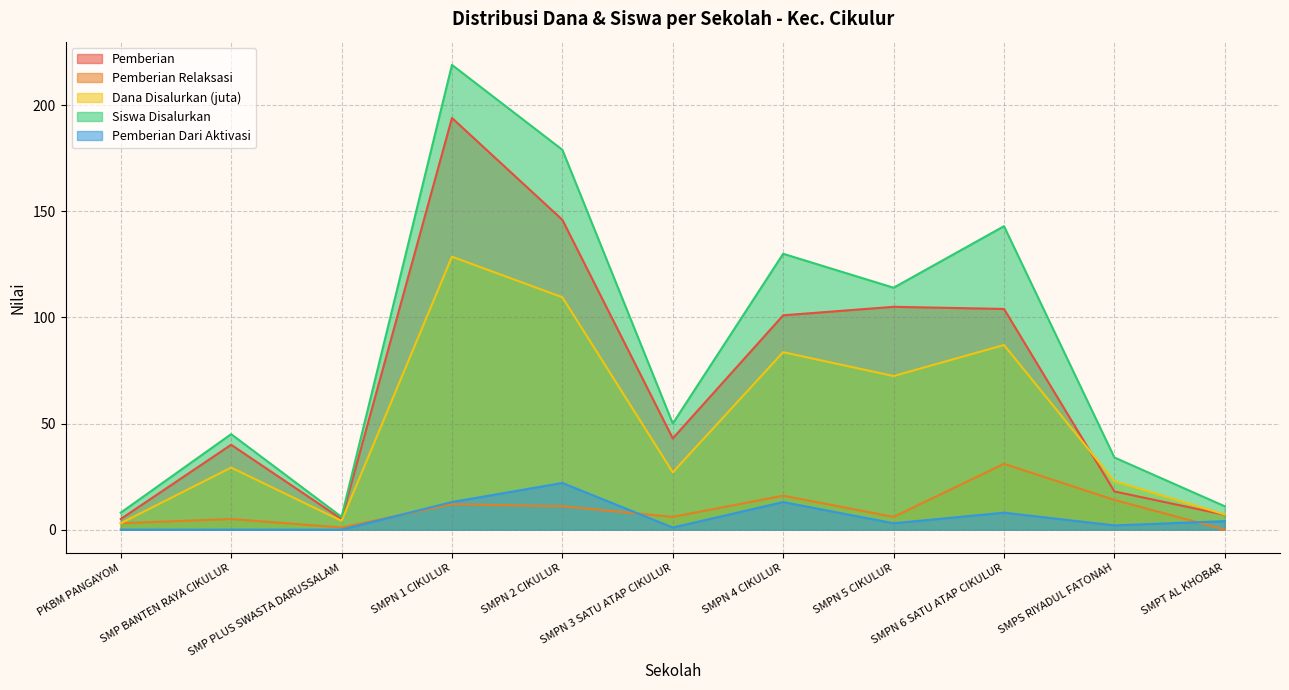

What is the spread (max minus min) of values at SMPN 2 CIKULUR?

168.0